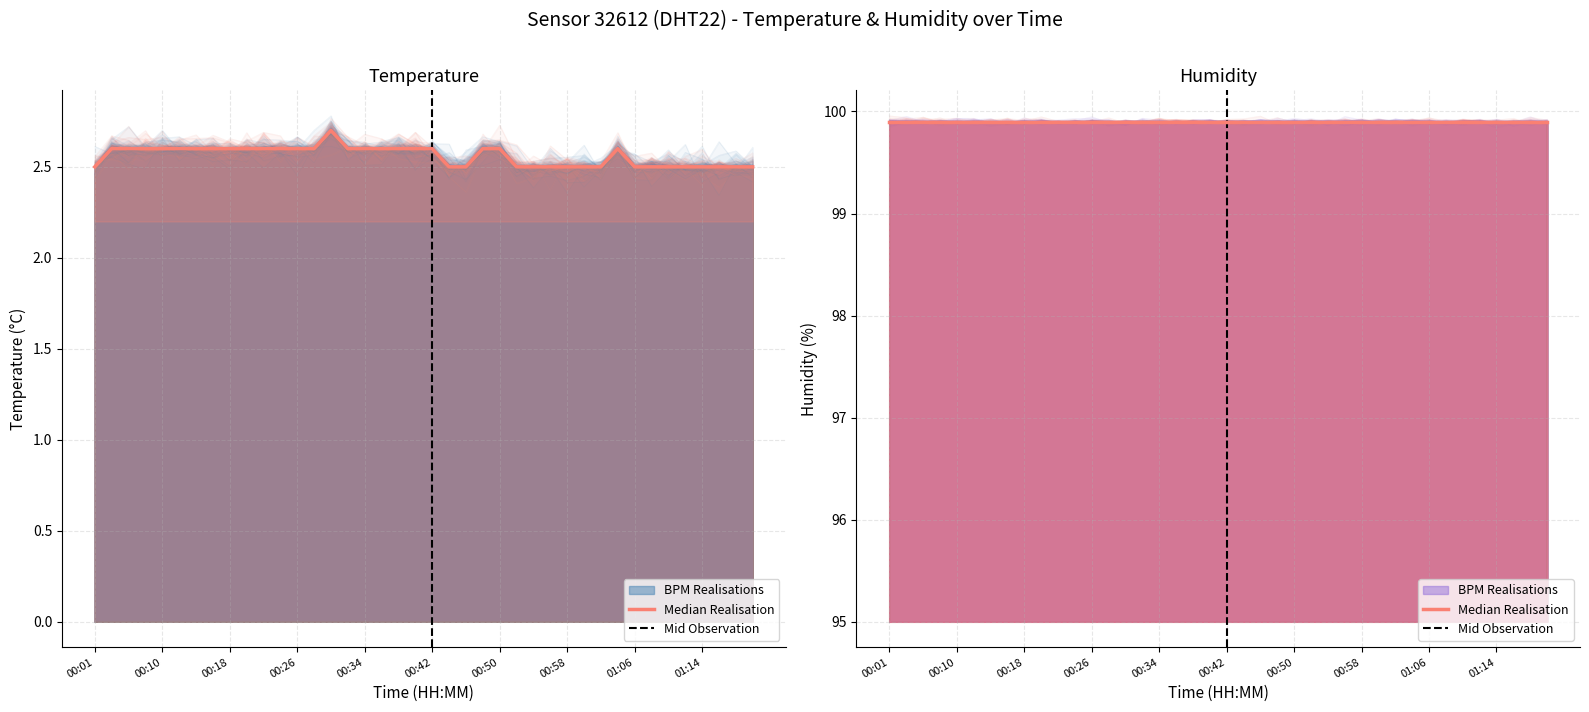

True or false: the data shows 1.6 at 01:16.

False